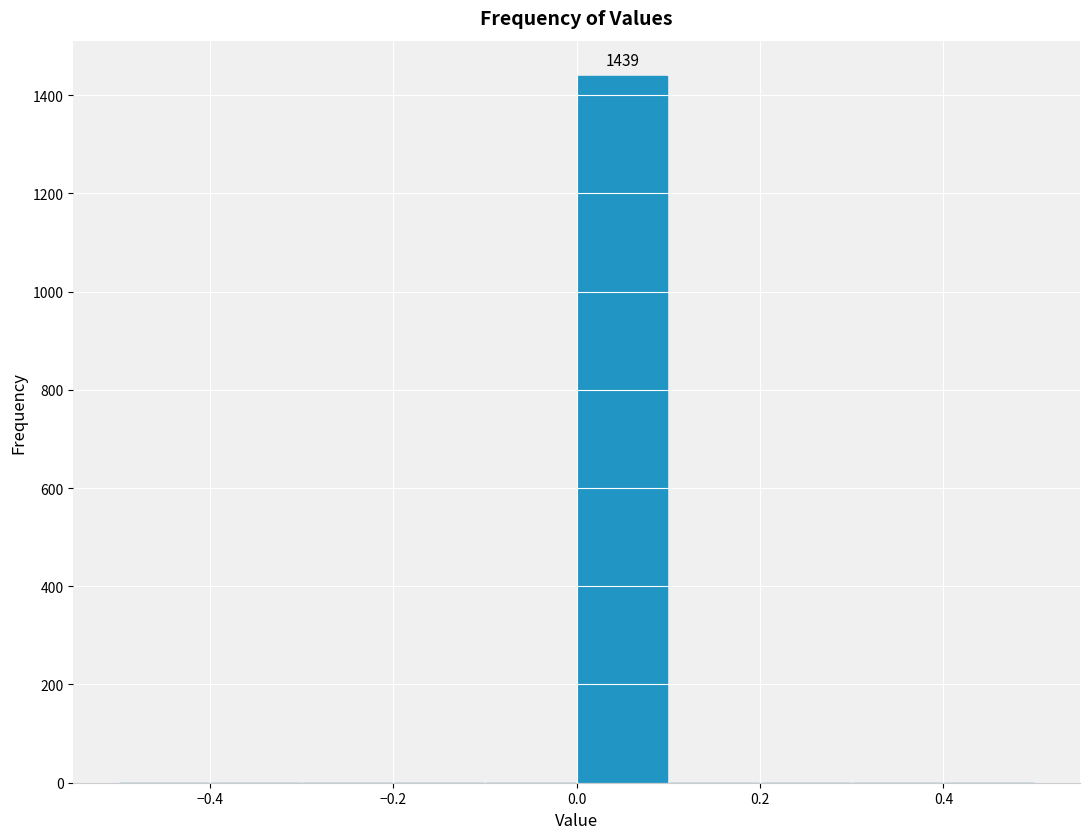

Which range on the x-axis has the tallest bar?

0.0 to 0.1